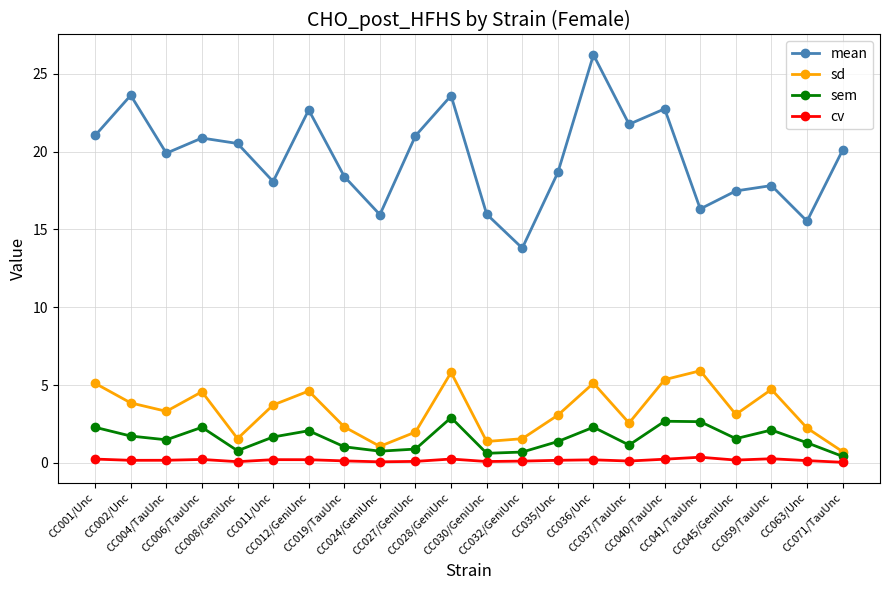

What is the maximum value shown in the chart?

26.2